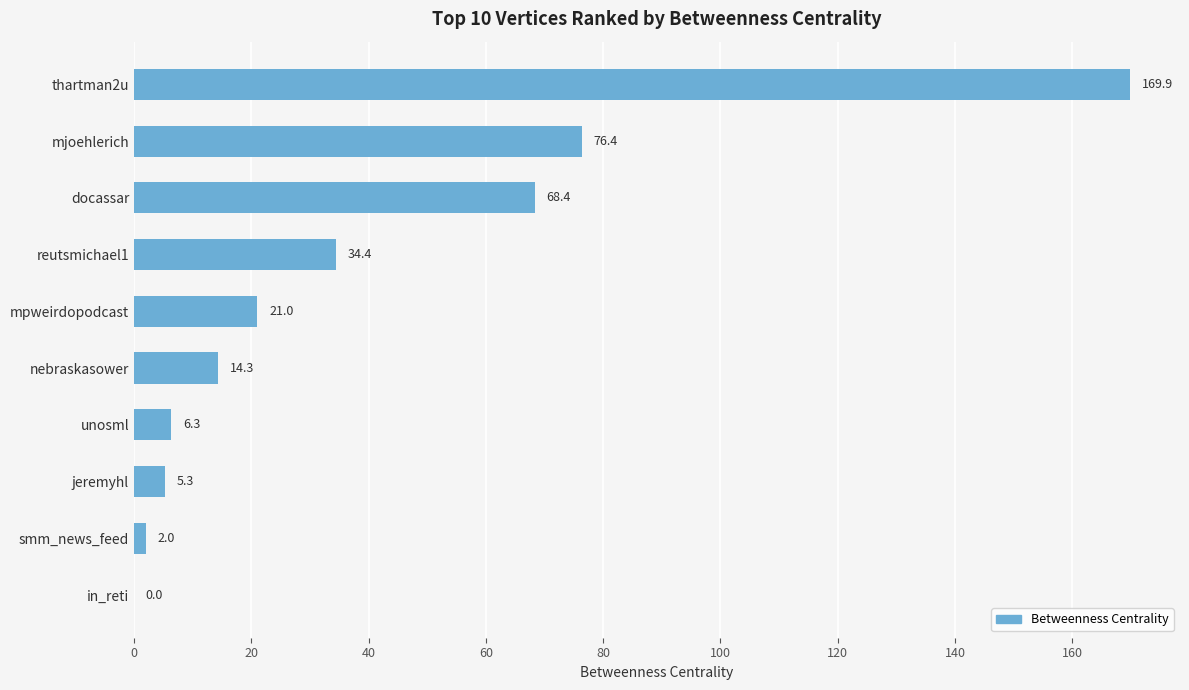

The value at in_reti is 0.0. True or false?

True